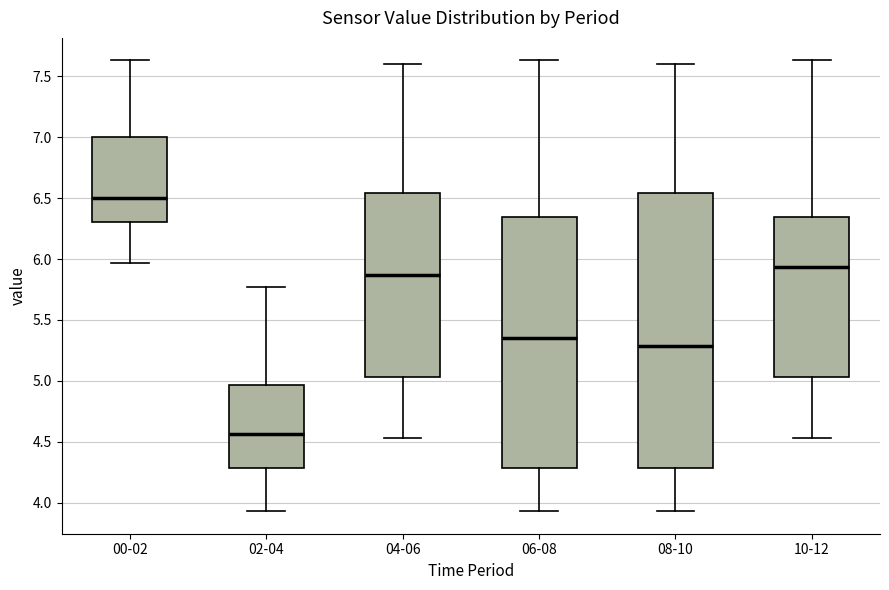

Reading left to right, transcribe this box plot: for each box, give where its median line is, the range the box spans, and where its two whiskers end, as read against the y-axis. The values are not printed on the chart, so give them approximately, as read against the axis.

00-02: median 6.50, box 6.30 to 7.00, whiskers 5.95 to 7.65
02-04: median 4.55, box 4.30 to 4.95, whiskers 3.95 to 5.75
04-06: median 5.85, box 5.05 to 6.55, whiskers 4.55 to 7.60
06-08: median 5.35, box 4.30 to 6.35, whiskers 3.95 to 7.65
08-10: median 5.30, box 4.30 to 6.55, whiskers 3.95 to 7.60
10-12: median 5.95, box 5.05 to 6.35, whiskers 4.55 to 7.65